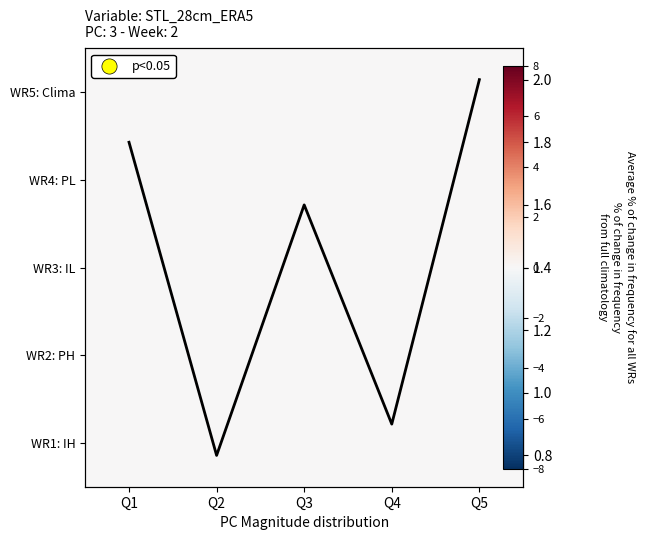

What is the spread (max minus min) of values at Q5?

2.0